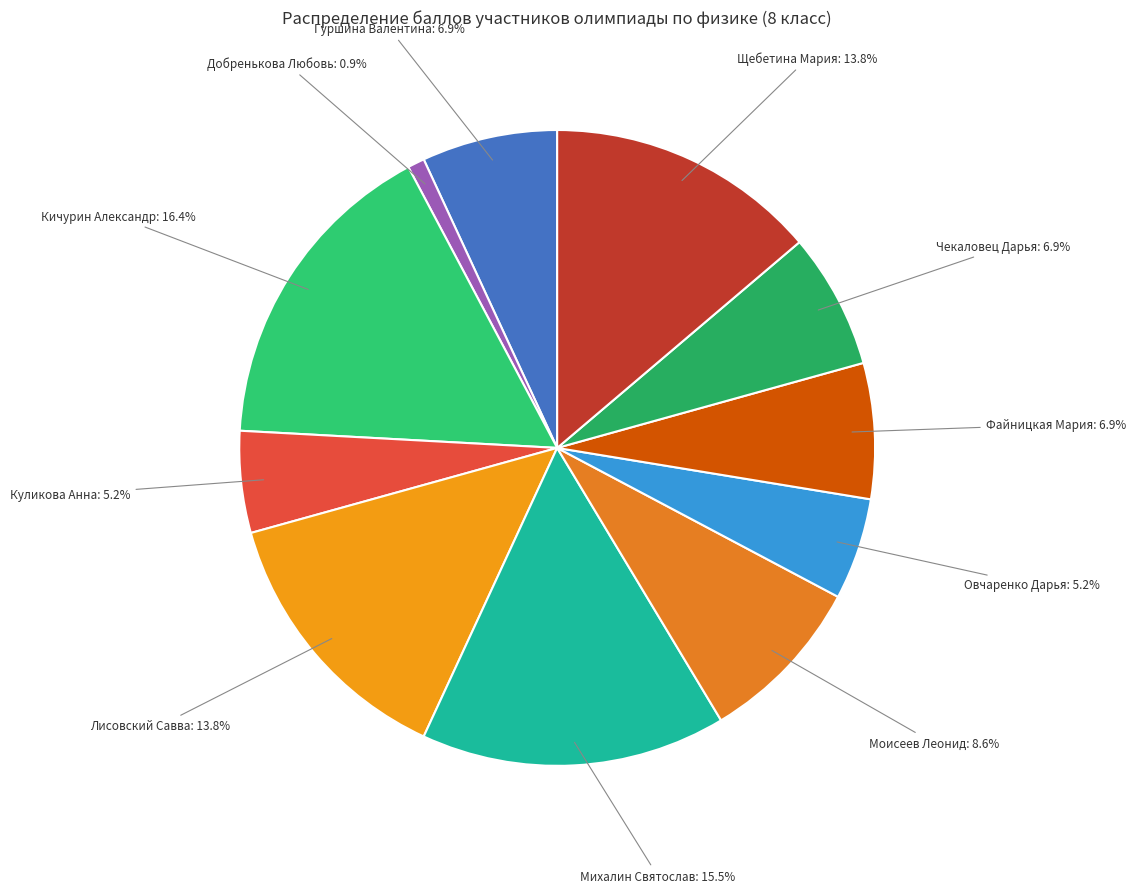

What percentage is NOT represented by Овчаренко Дарья?

94.8%